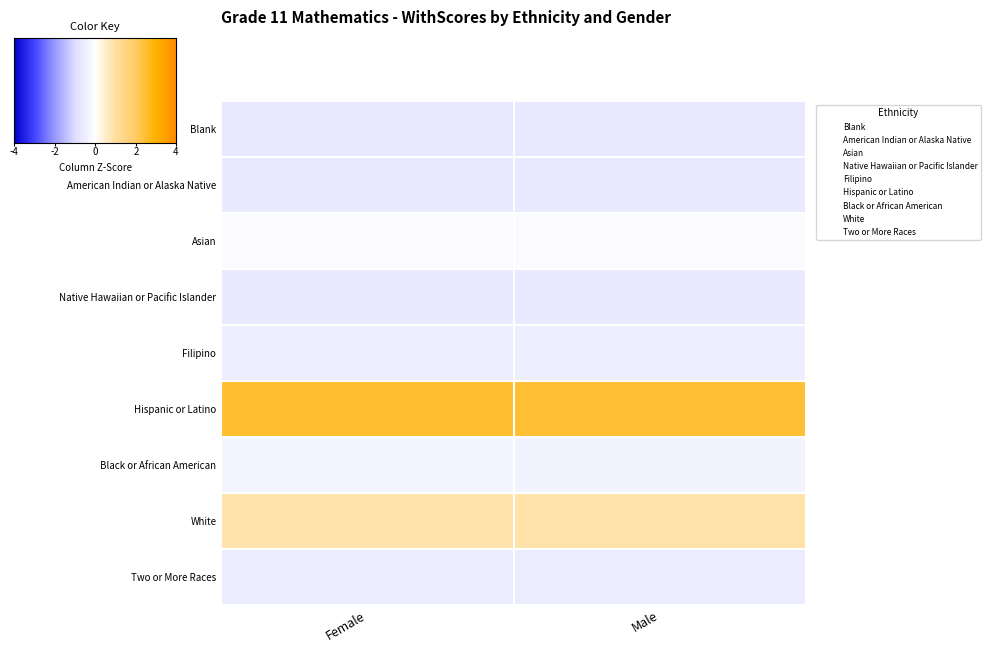

Which series has the largest total across all categories?

Hispanic or Latino